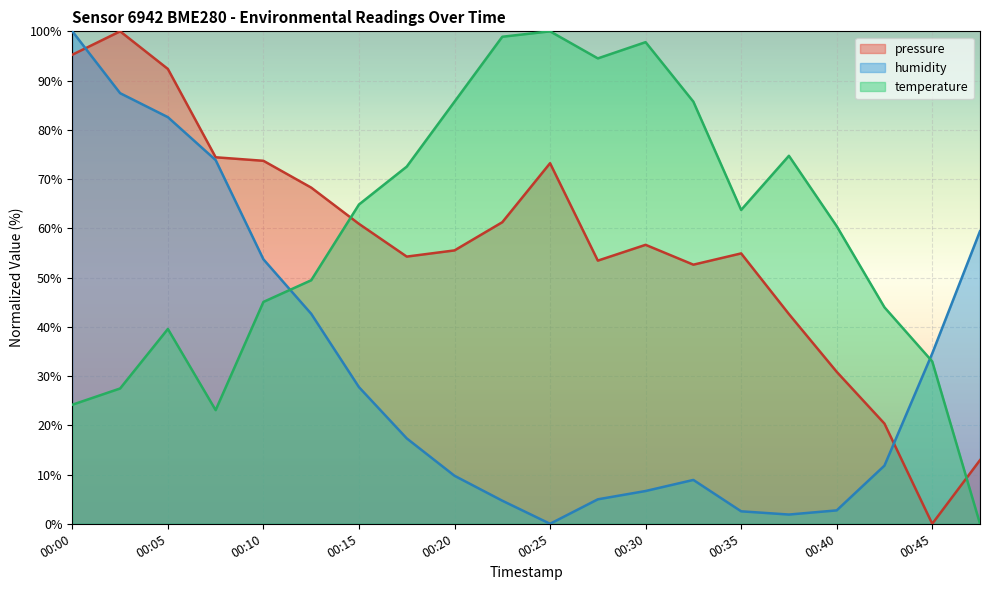

In pressure, how many points are lower than both neighbors (excluding endpoints)?

4